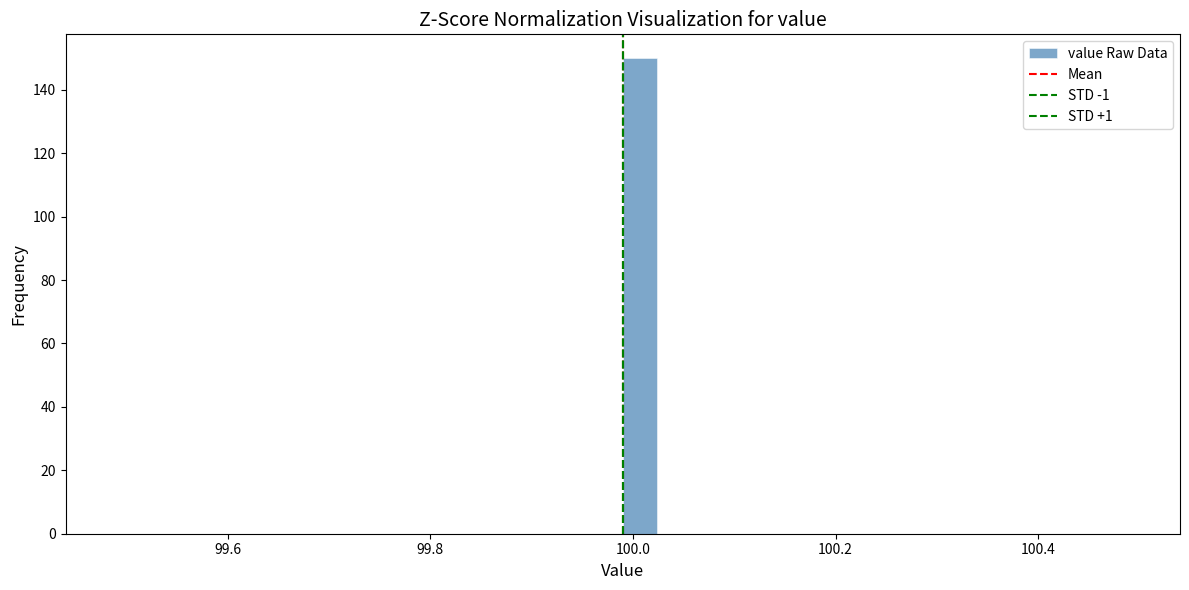

Around what value on the x-axis is the tallest bar? Give the approximate position of its centre, as read against the axis.

100.00